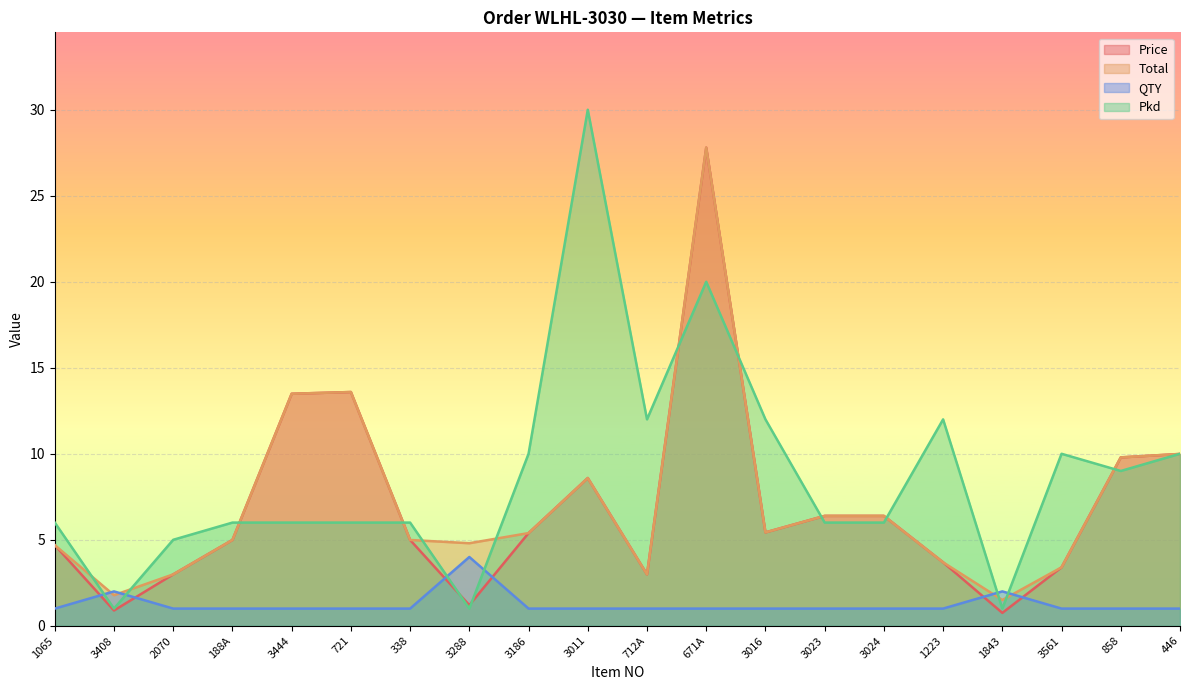

At how many categories does at least one series exceed 20?

2